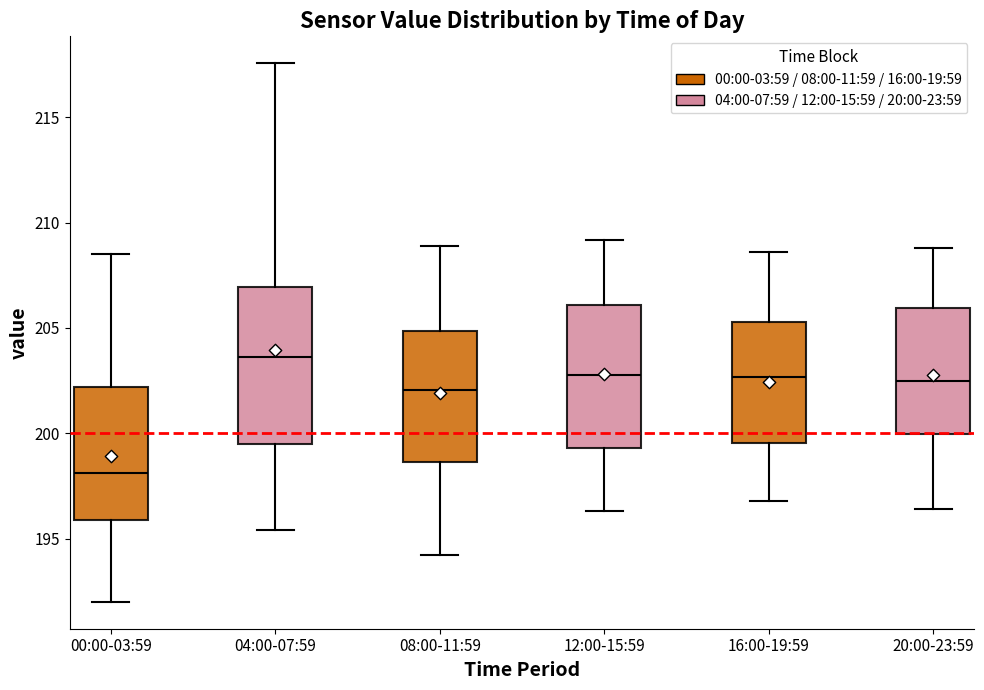

Reading left to right, read every box against the y-axis: the position of its median line, the range the box covers, and the ends of its whiskers. The values are not printed on the chart, so give them approximately, as read against the axis.

00:00-03:59: median 198.0, box 196.0 to 202.0, whiskers 192.0 to 208.5
04:00-07:59: median 203.5, box 199.5 to 207.0, whiskers 195.5 to 217.5
08:00-11:59: median 202.0, box 198.5 to 205.0, whiskers 194.0 to 209.0
12:00-15:59: median 203.0, box 199.5 to 206.0, whiskers 196.5 to 209.0
16:00-19:59: median 202.5, box 199.5 to 205.5, whiskers 197.0 to 208.5
20:00-23:59: median 202.5, box 200.0 to 206.0, whiskers 196.5 to 209.0